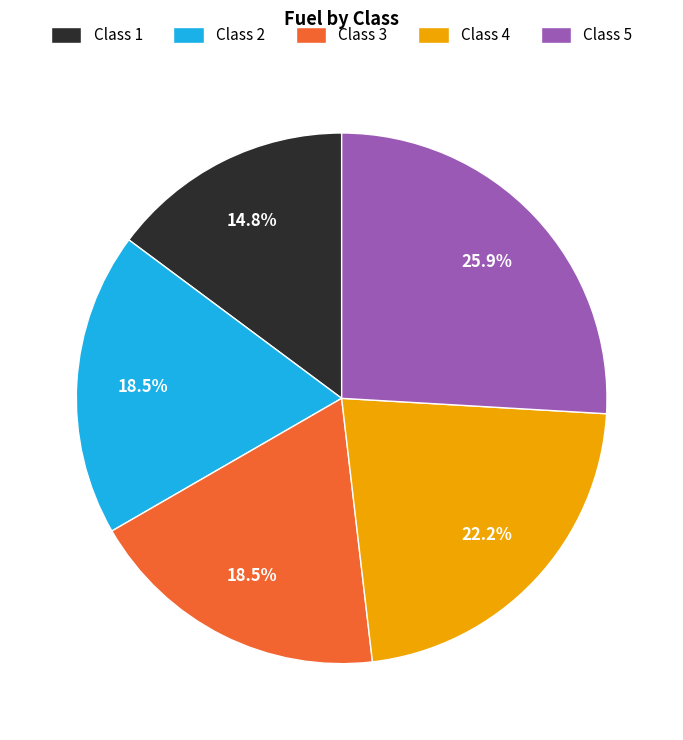

What is the total percentage of Class 1 and Class 5?

40.7%